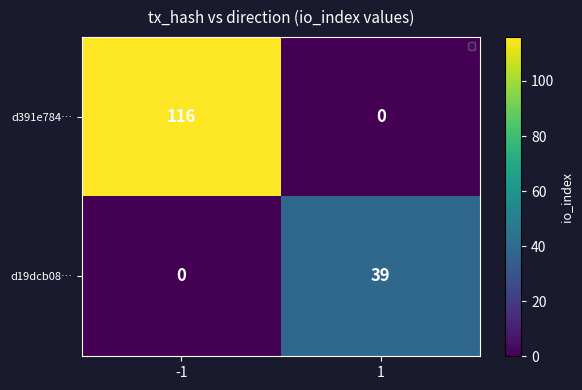

Rank the series by their maximum value, from lowest to highest.

d19dcb08…, d391e784…